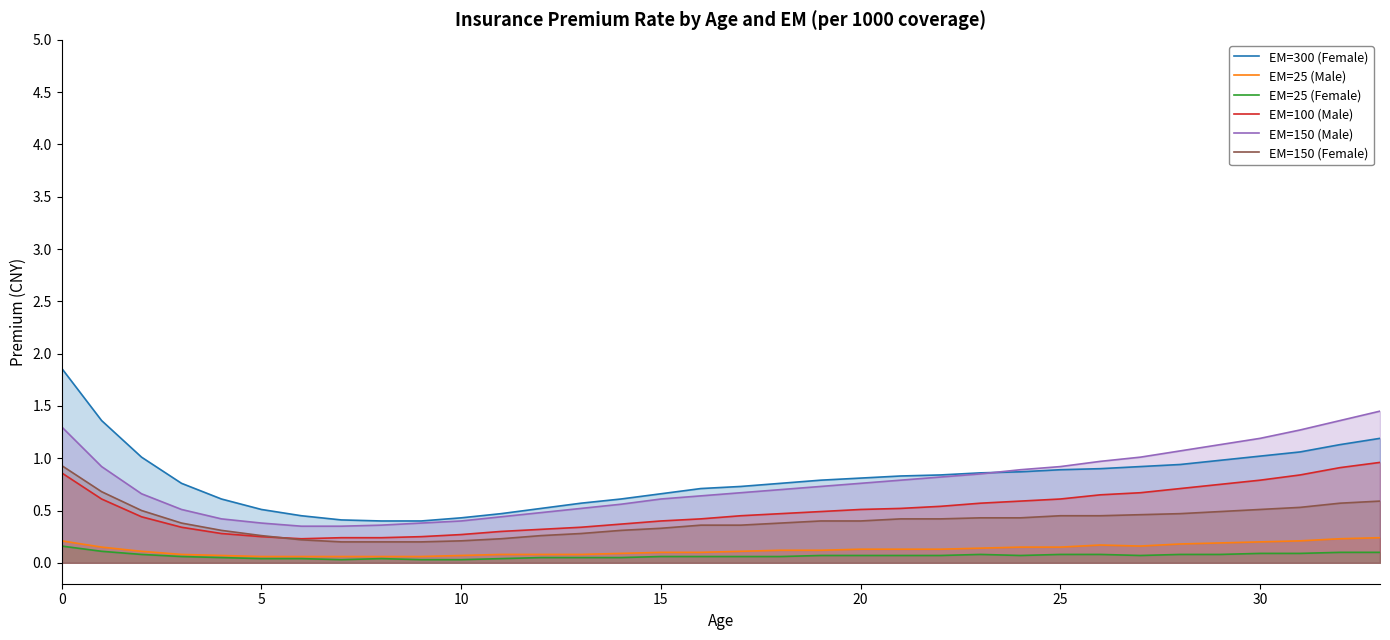

True or false: EM=300 (Female) has more than 0 points higher than both neighbors.

False